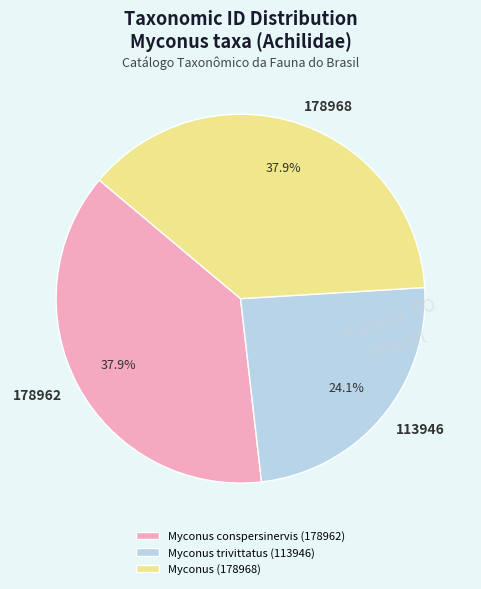

Combined, what portion of the pie is Myconus trivittatus (113946) and Myconus conspersinervis (178962)?

62.1%